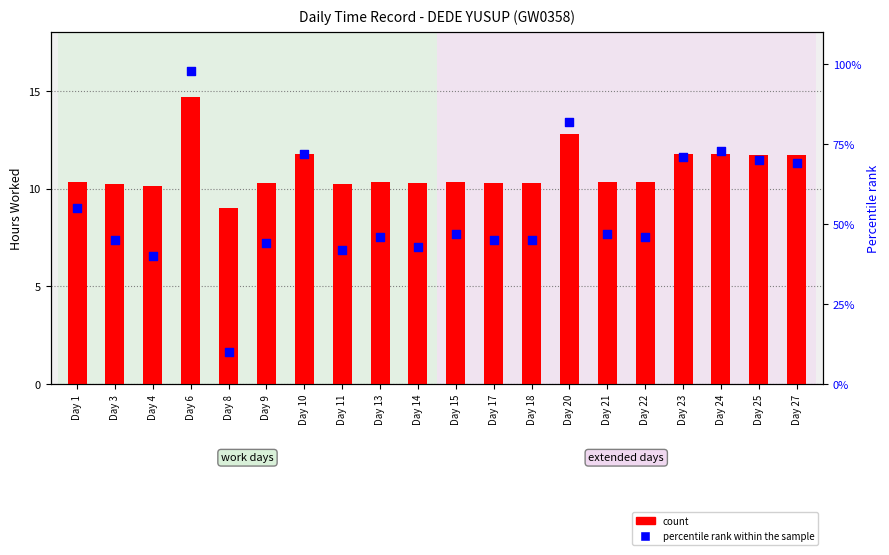

At which category is the sum across all series the highest?

Day 6